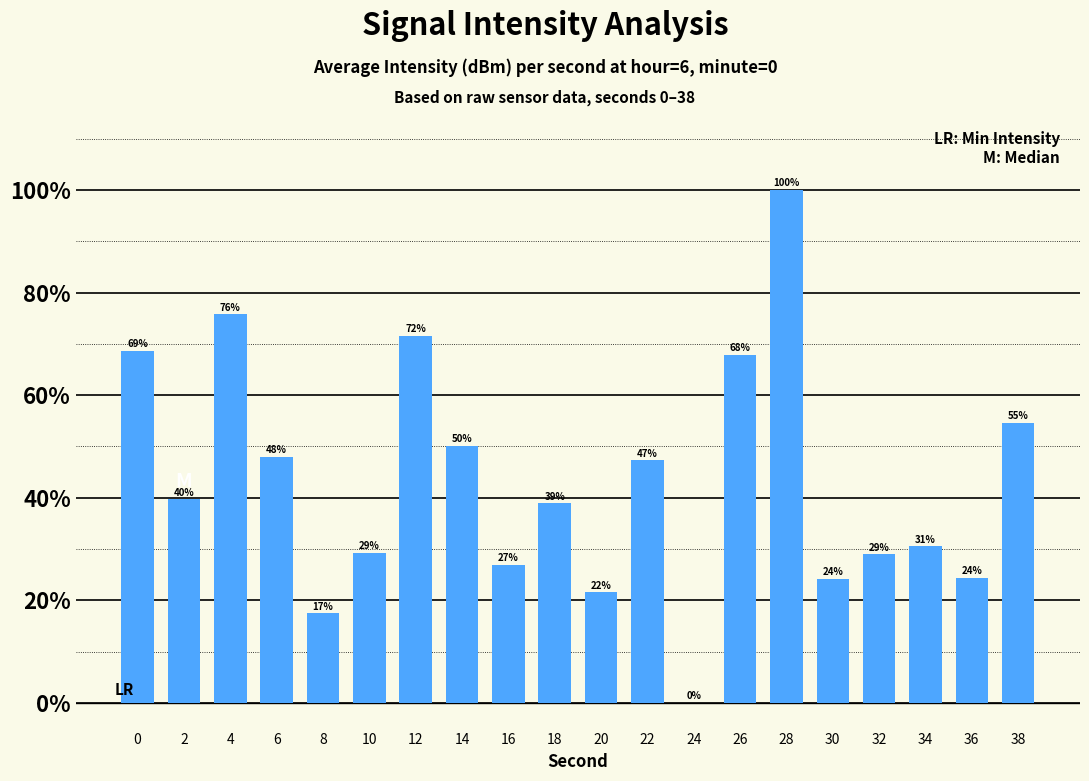

Is it true that the value at 38 is 54.7?

True